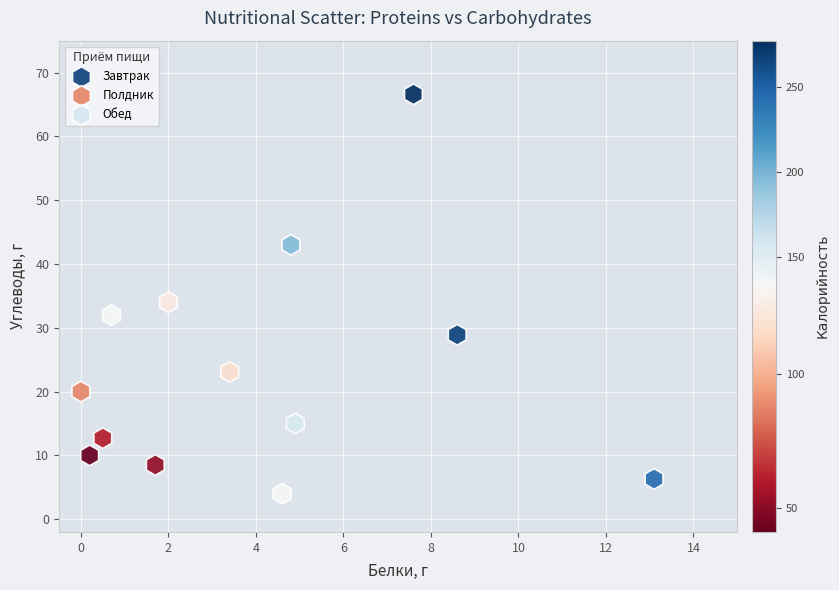

Which series reaches the maximum Y coordinate?

Обед